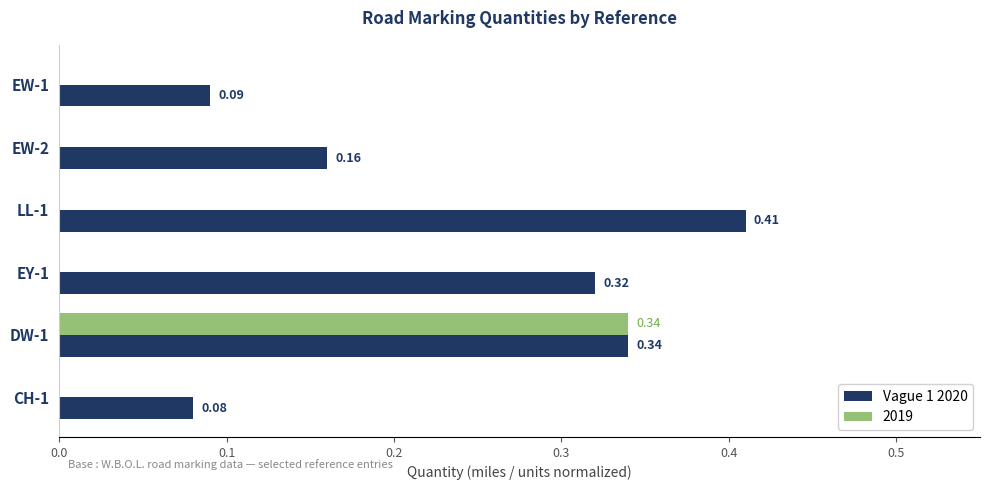

Is the value of 2019 at EY-1 greater than the value of Vague 1 2020 at LL-1?

No